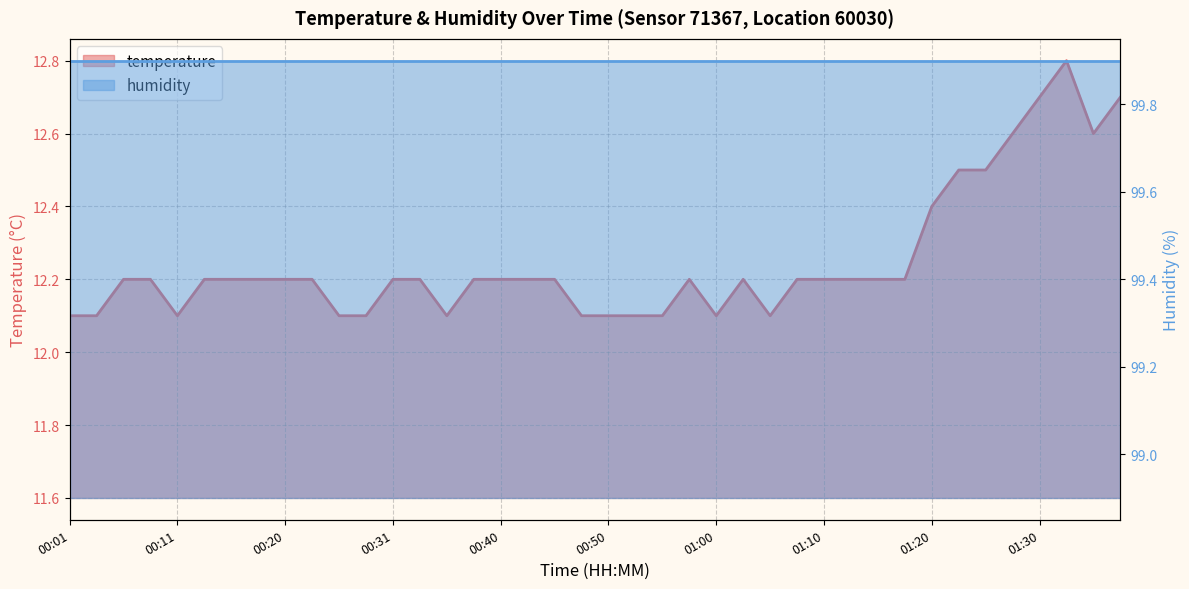

List the labels in order of value, largest first.

01:32, 01:30, 01:37, 01:28, 01:35, 01:23, 01:25, 01:20, 00:05, 00:08, 00:13, 00:15, 00:18, 00:20, 00:23, 00:31, 00:33, 00:38, 00:40, 00:43, 00:45, 00:58, 01:03, 01:08, 01:10, 01:13, 01:15, 01:18, 00:01, 00:03, 00:11, 00:25, 00:28, 00:35, 00:48, 00:50, 00:53, 00:55, 01:00, 01:05